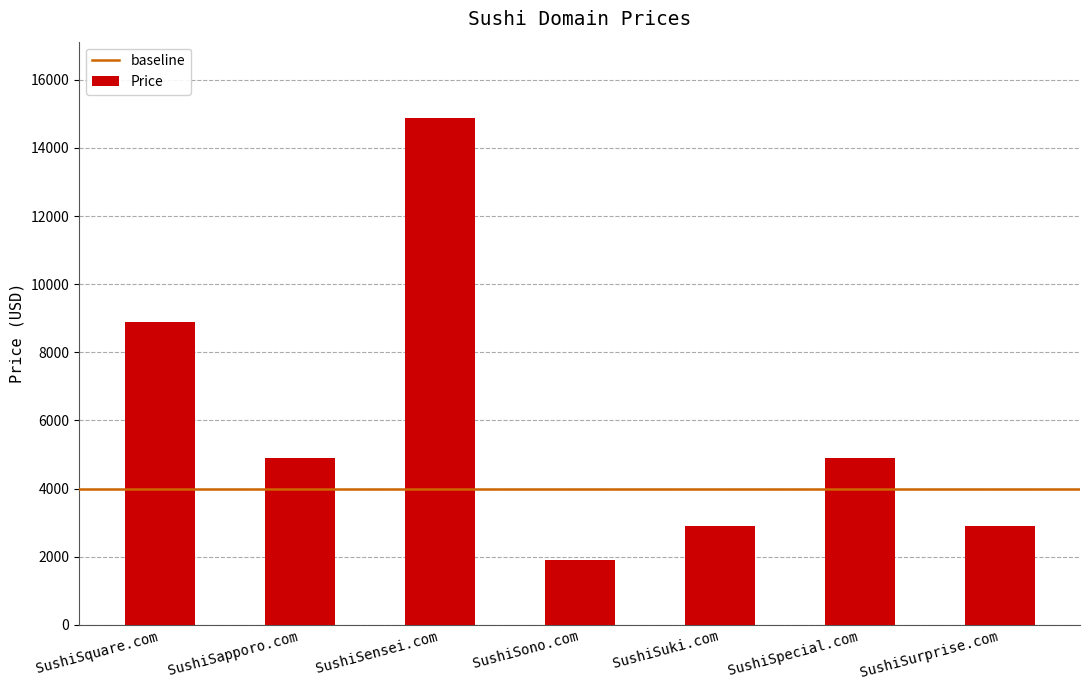

Reading right to left, list all the values displayed in this chart.

2888	4888	2888	1888	14888	4888	8888